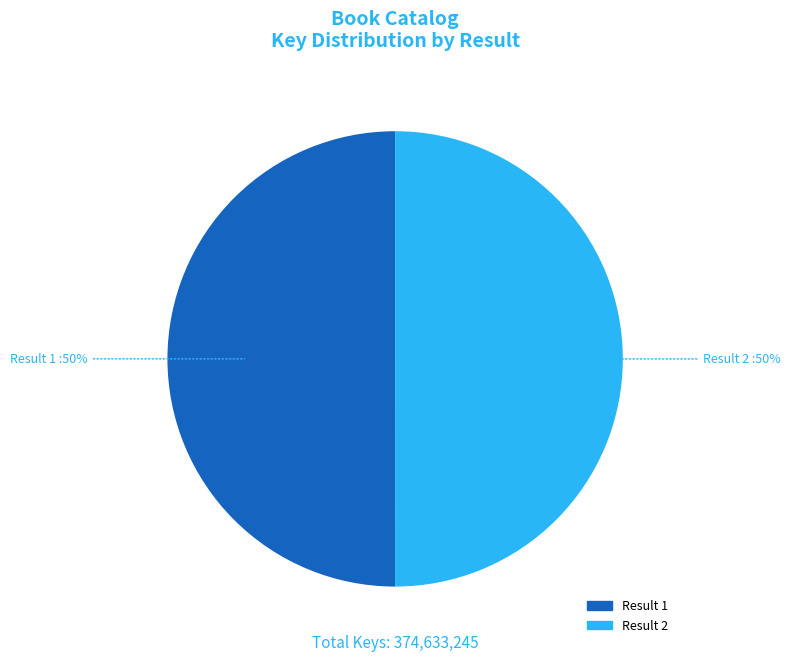

To the nearest percent, what is the average slice percentage?

50%